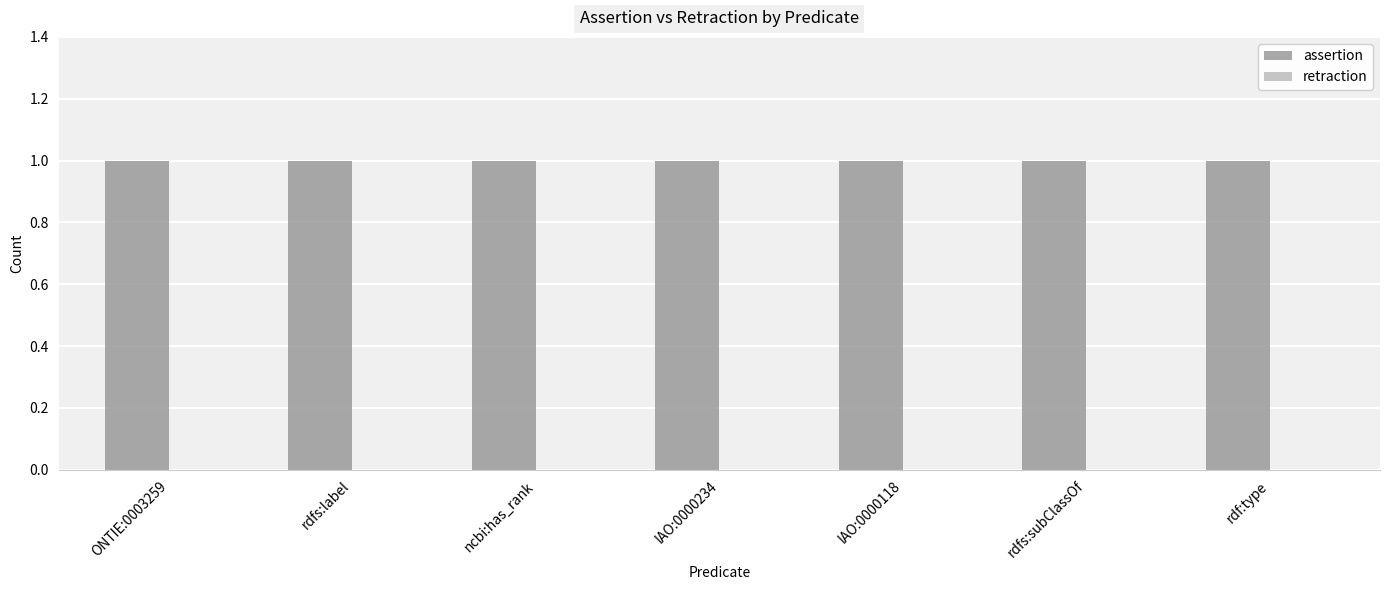

What is the highest value of the assertion series?

1